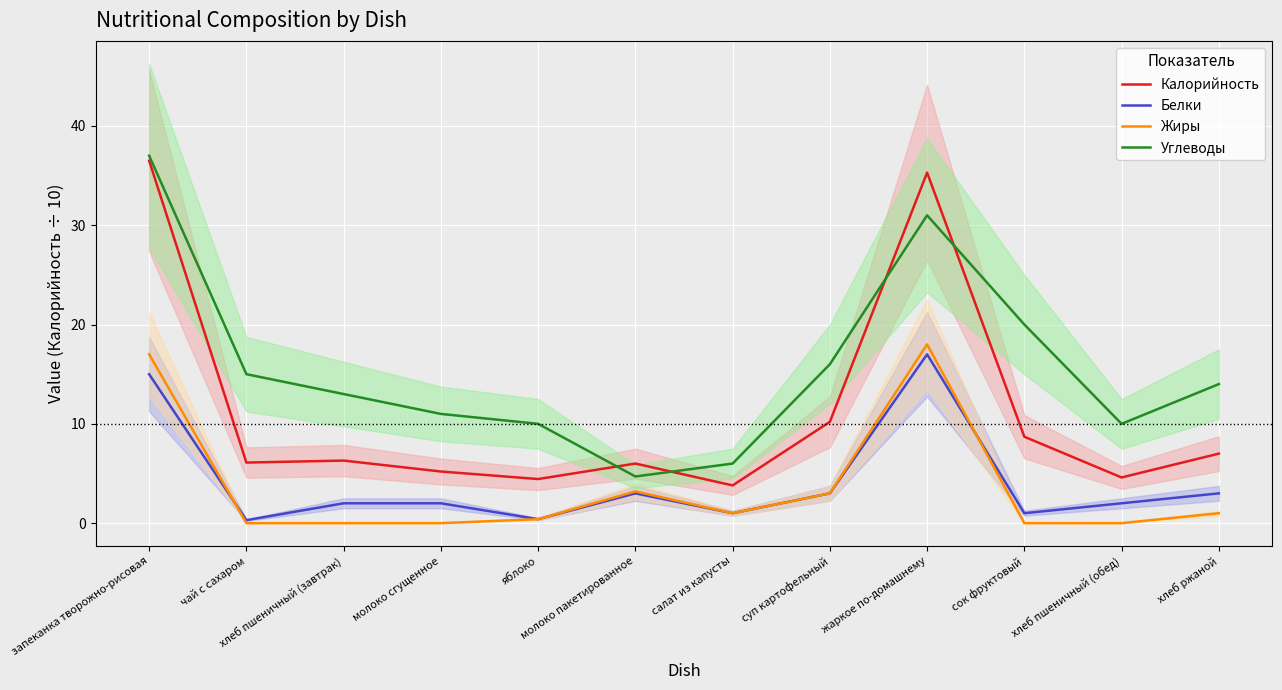

What is the average value of the Белки series?

4.1